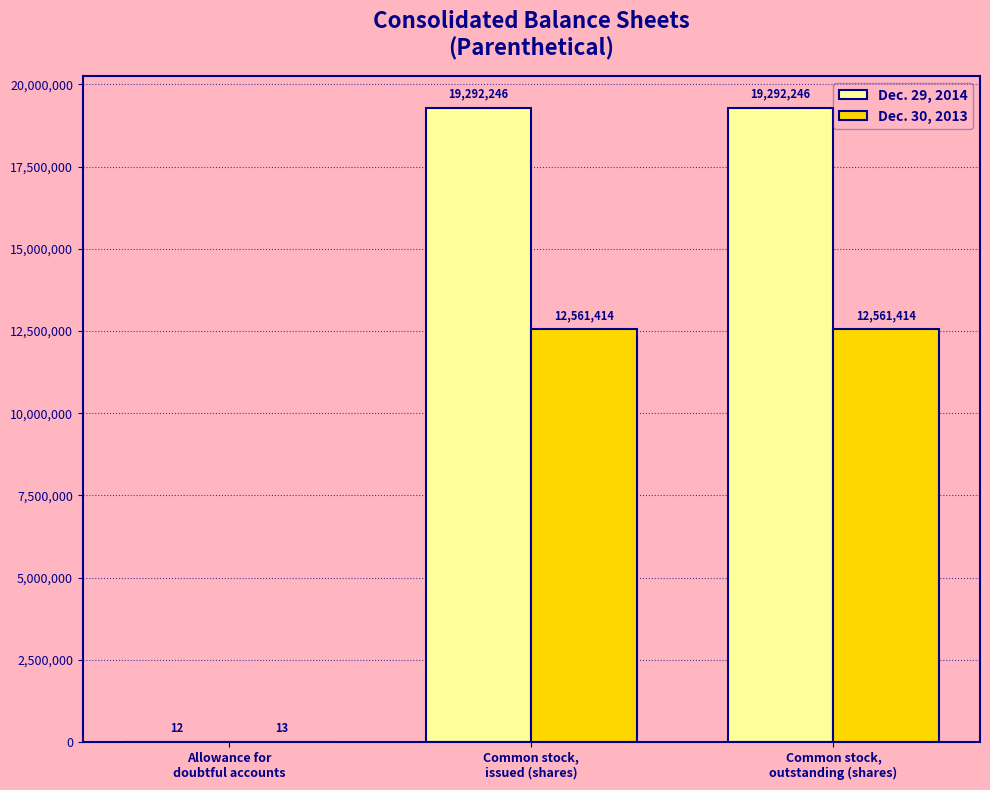

True or false: Dec. 29, 2014 has a value of 33375180 at Common stock,
outstanding (shares).

False